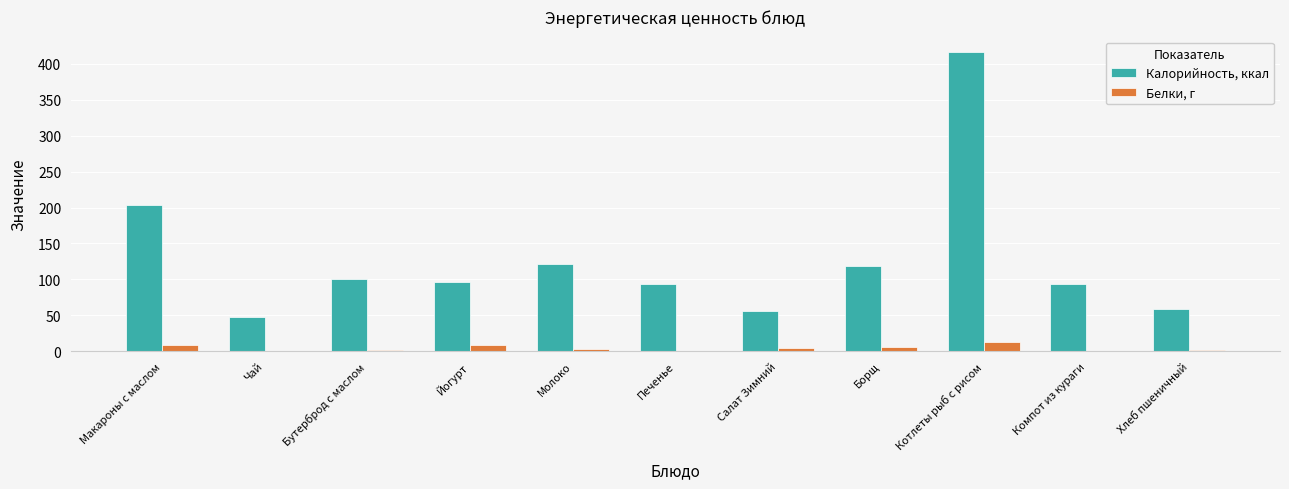

What is the sum of all Белки, г values?

50.8